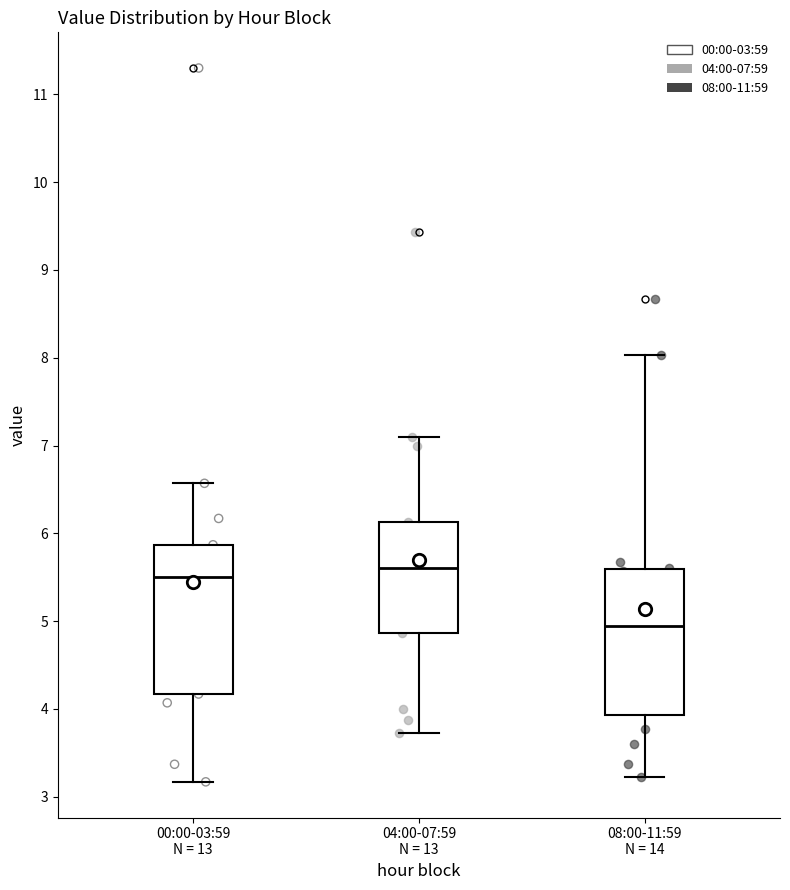

Reading left to right, read every box against the y-axis: the position of its median line, the range the box covers, and the ends of its whiskers. The values are not printed on the chart, so give them approximately, as read against the axis.

00:00-03:59 N = 13: median 5.5, box 4.2 to 5.9, whiskers 3.2 to 6.6
04:00-07:59 N = 13: median 5.6, box 4.9 to 6.1, whiskers 3.7 to 7.1
08:00-11:59 N = 14: median 5.0, box 3.9 to 5.6, whiskers 3.2 to 8.0